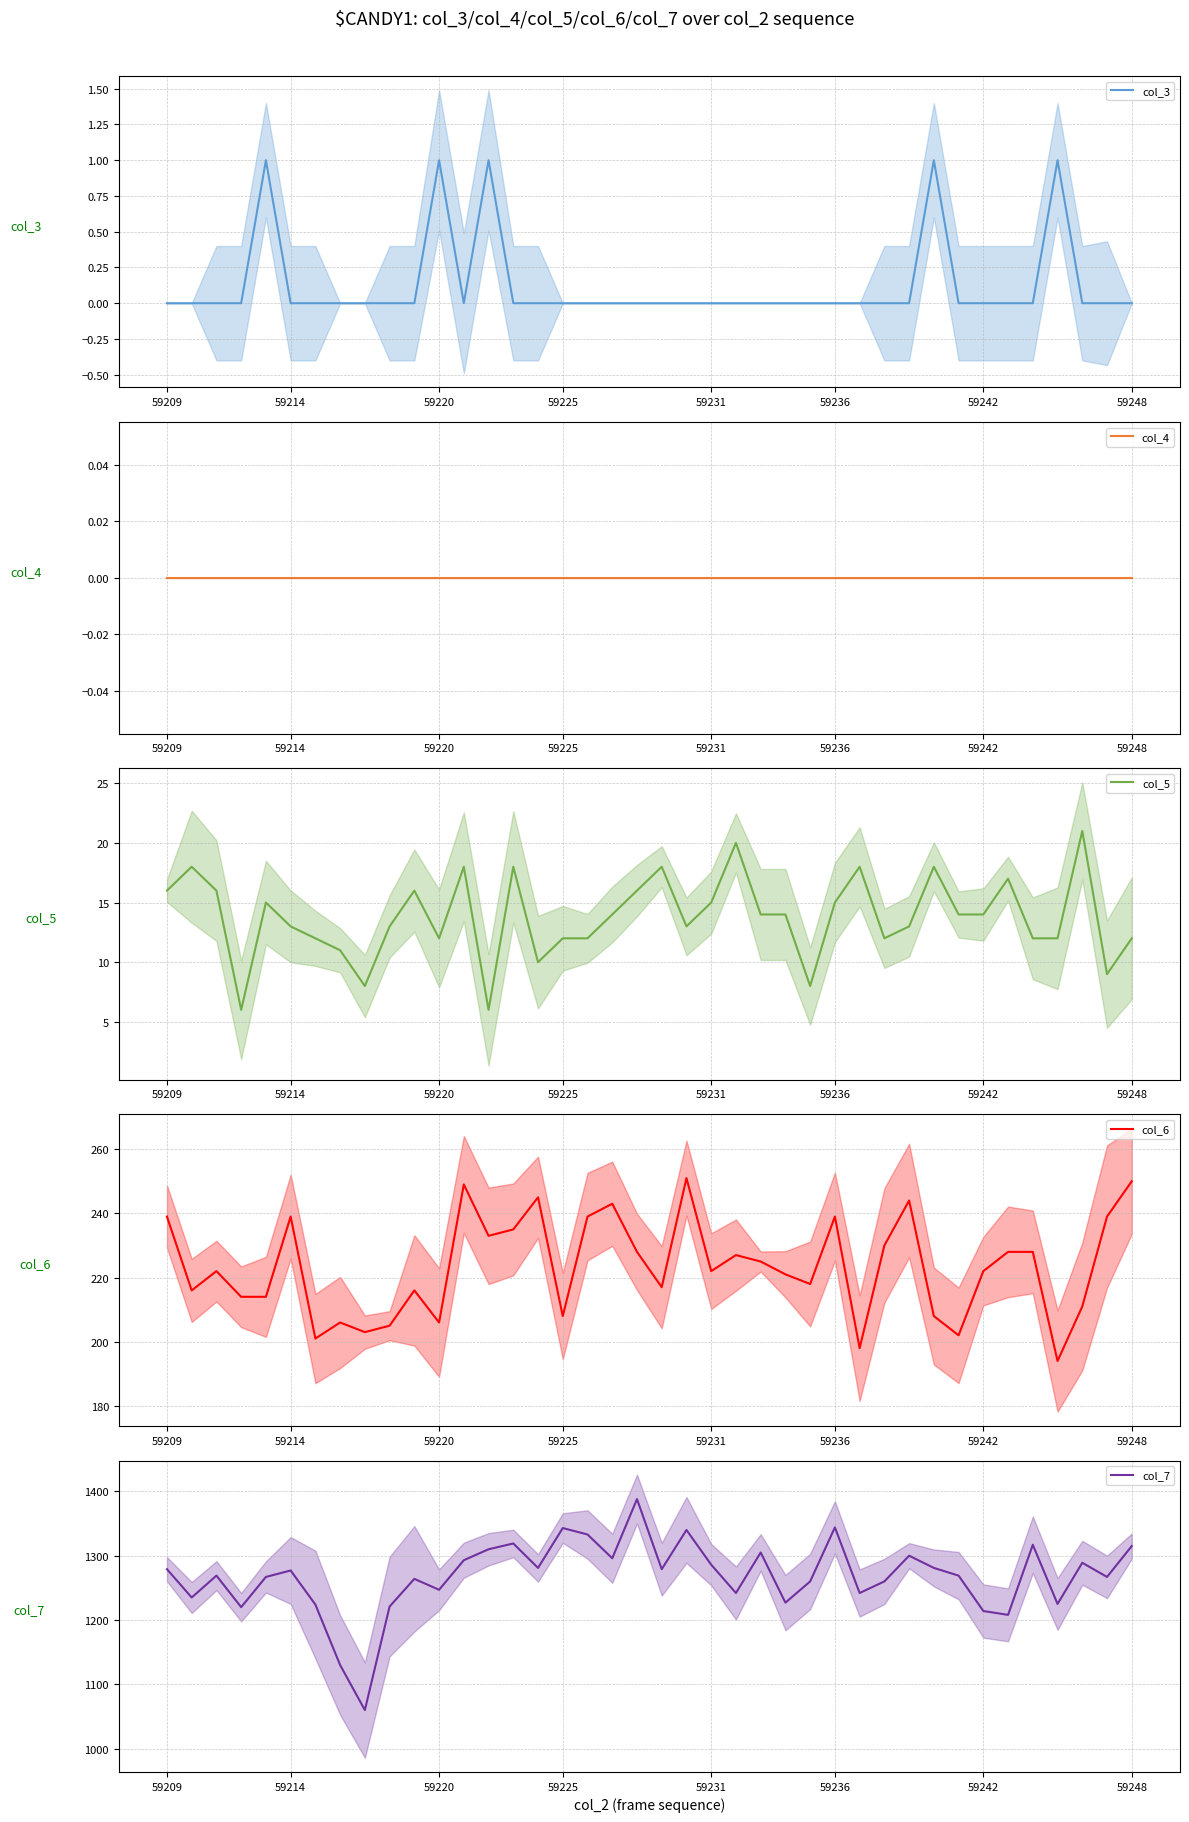

The col_5 series shows 17 at 59225. True or false?

False